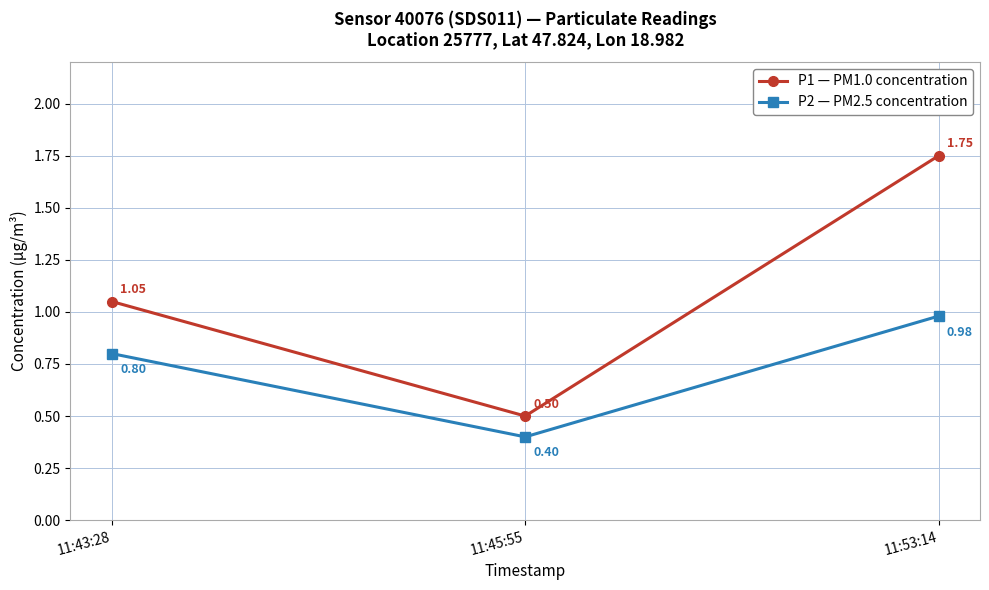

What are all the series names shown in the legend?

P1 — PM1.0 concentration, P2 — PM2.5 concentration